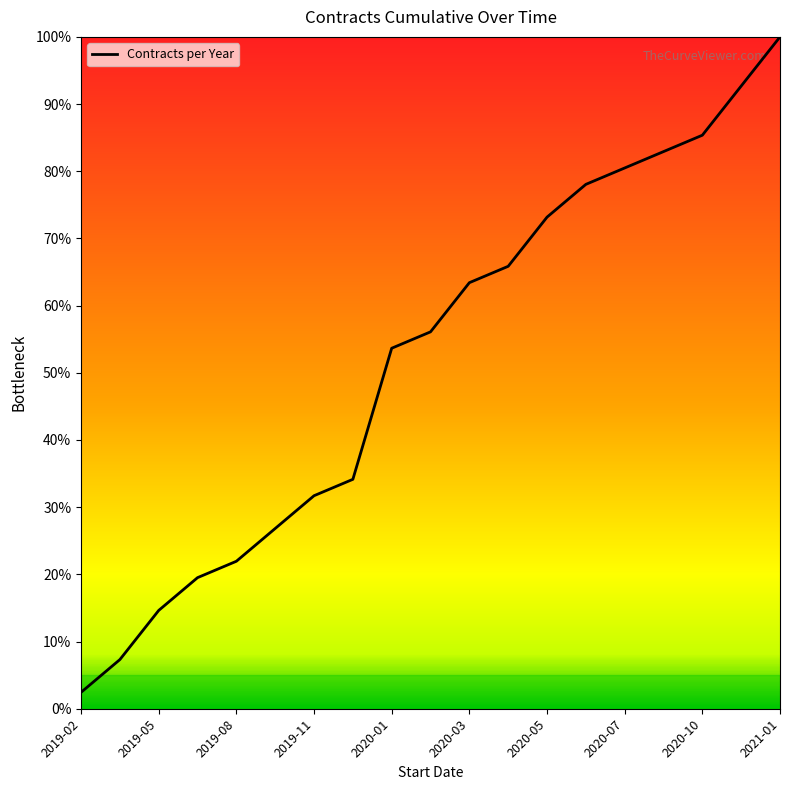

What is the maximum value shown in the chart?

100.0